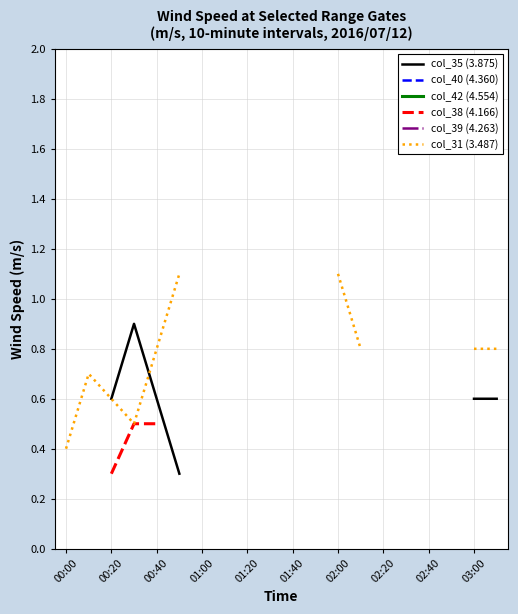

Is this an area chart (filled region under the line)?

No